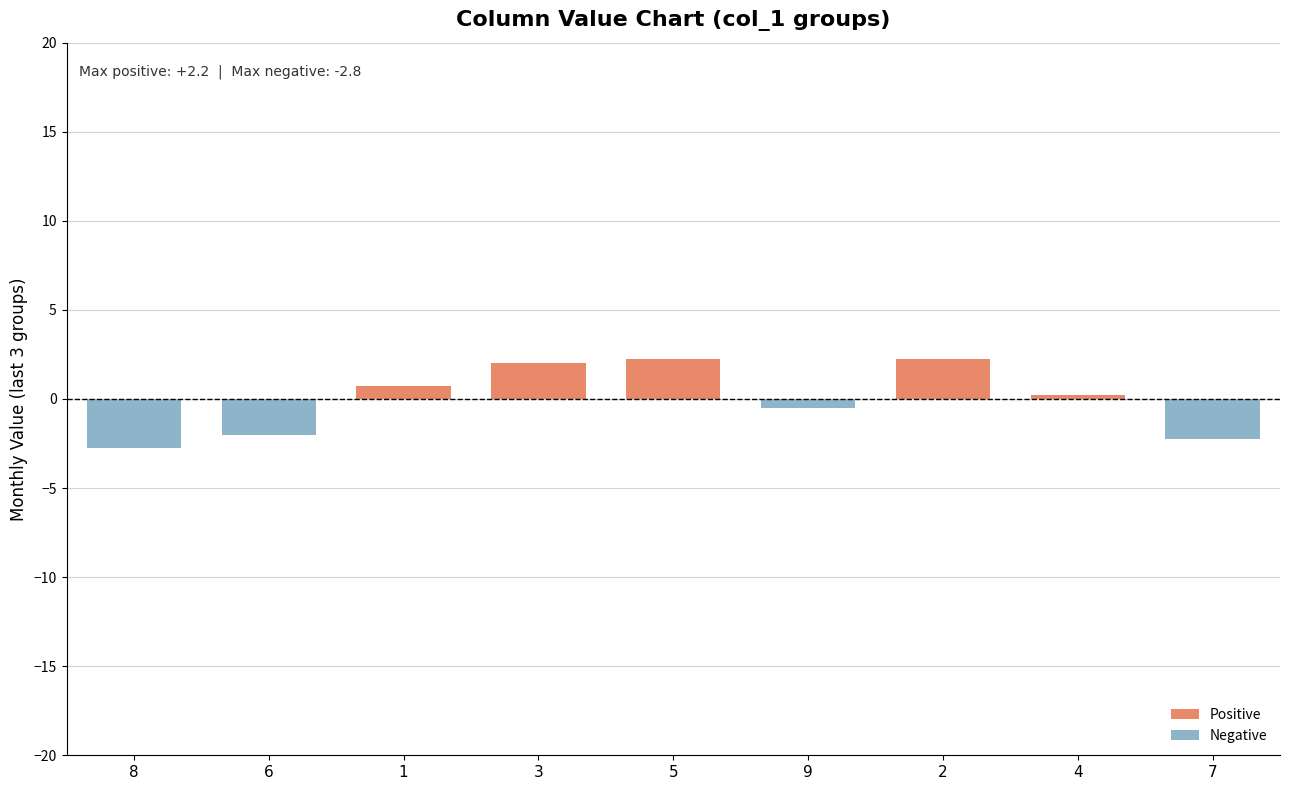

Does the chart contain stacked bars?

No